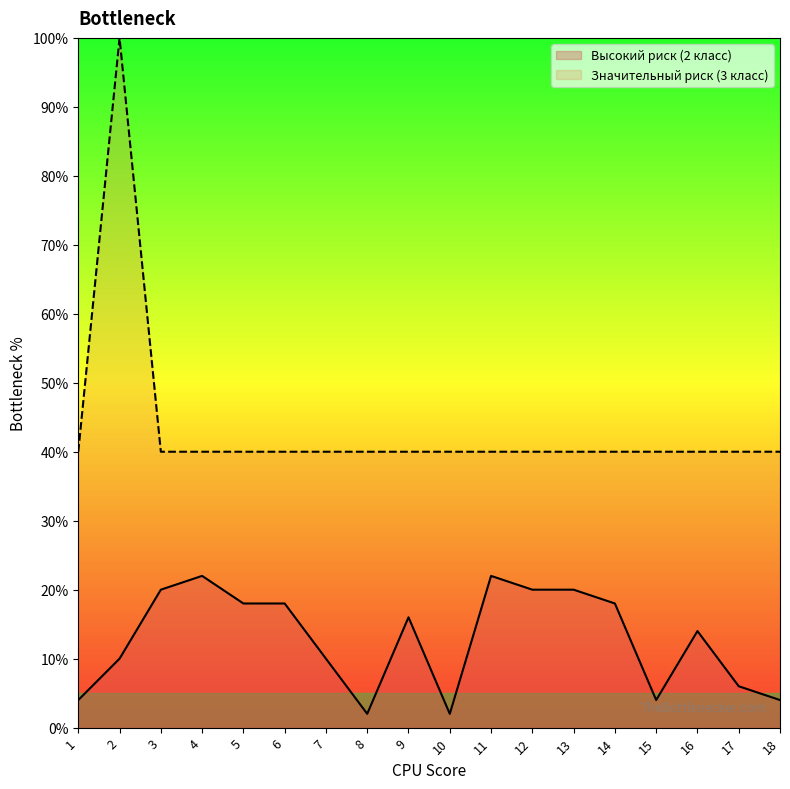

Reading right to left, transcribe all the data shown in this chart.

Высокий риск (2 класс): 18=4.0	17=6.0	16=14.0	15=4.0	14=18.0	13=20.0	12=20.0	11=22.0	10=2.0	9=16.0	8=2.0	7=10.0	6=18.0	5=18.0	4=22.0	3=20.0	2=10.0	1=4.0
Значительный риск (3 класс): 18=40.0	17=40.0	16=40.0	15=40.0	14=40.0	13=40.0	12=40.0	11=40.0	10=40.0	9=40.0	8=40.0	7=40.0	6=40.0	5=40.0	4=40.0	3=40.0	2=100.0	1=40.0